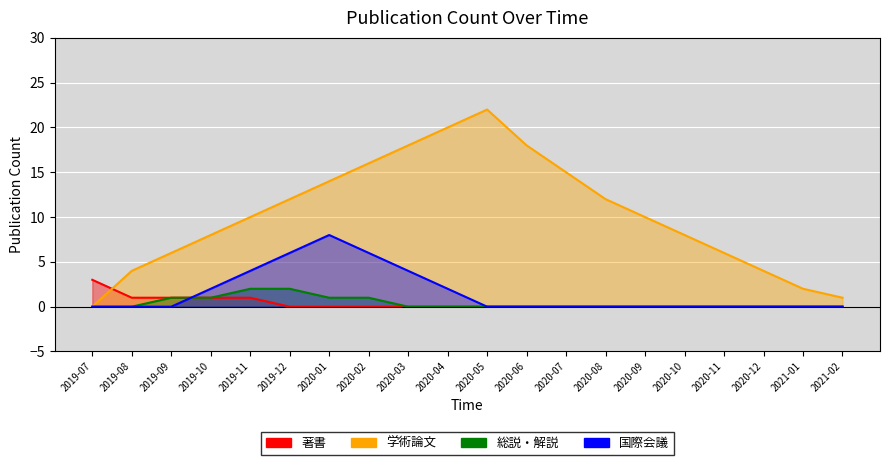

The 著書 series shows 0 at 2020-09. True or false?

True